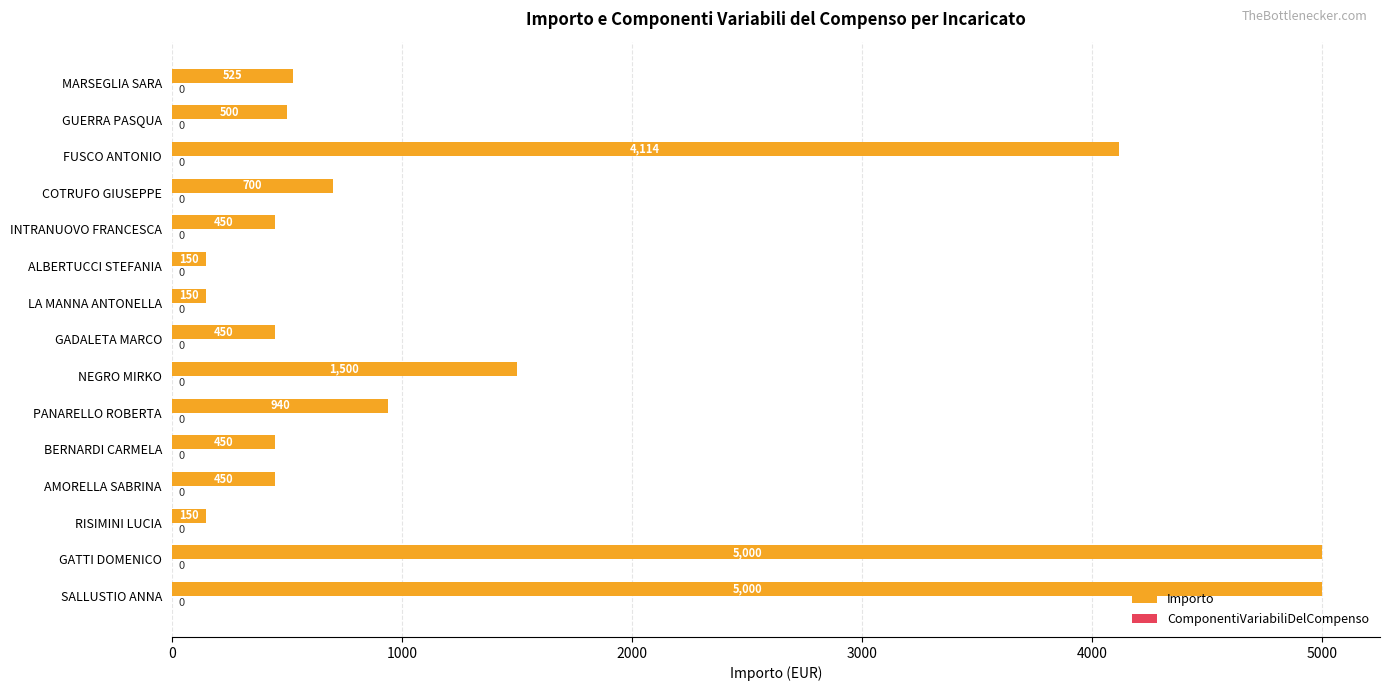

What is the greatest value displayed?

5000.0